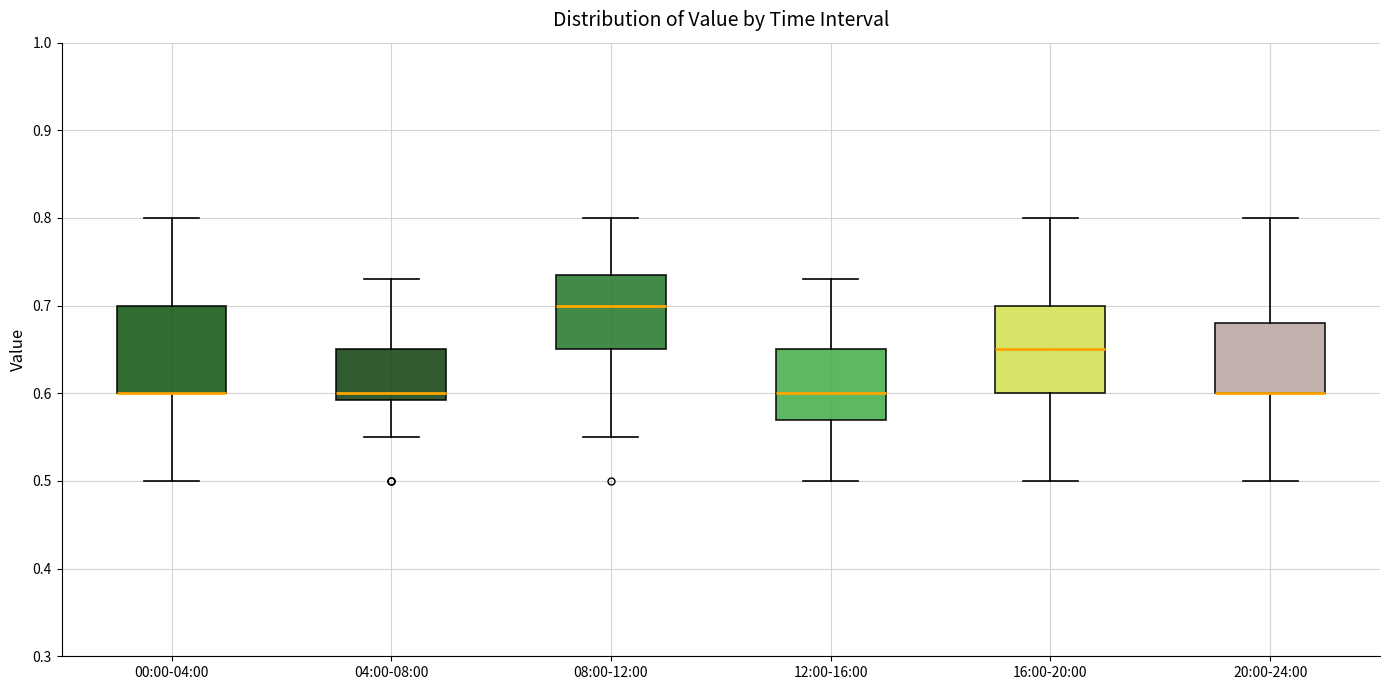

Reading left to right, read every box against the y-axis: the position of its median line, the range the box covers, and the ends of its whiskers. The values are not printed on the chart, so give them approximately, as read against the axis.

00:00-04:00: median 0.60 (drawn on the box's lower edge), box 0.60 to 0.70, whiskers 0.50 to 0.80
04:00-08:00: median 0.60, box 0.59 to 0.65, whiskers 0.55 to 0.73
08:00-12:00: median 0.70, box 0.65 to 0.74, whiskers 0.55 to 0.80
12:00-16:00: median 0.60, box 0.57 to 0.65, whiskers 0.50 to 0.73
16:00-20:00: median 0.65, box 0.60 to 0.70, whiskers 0.50 to 0.80
20:00-24:00: median 0.60 (drawn on the box's lower edge), box 0.60 to 0.68, whiskers 0.50 to 0.80